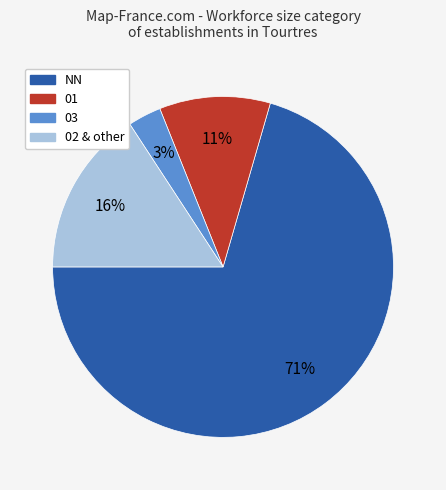

To the nearest percent, what is the average slice percentage?

25%